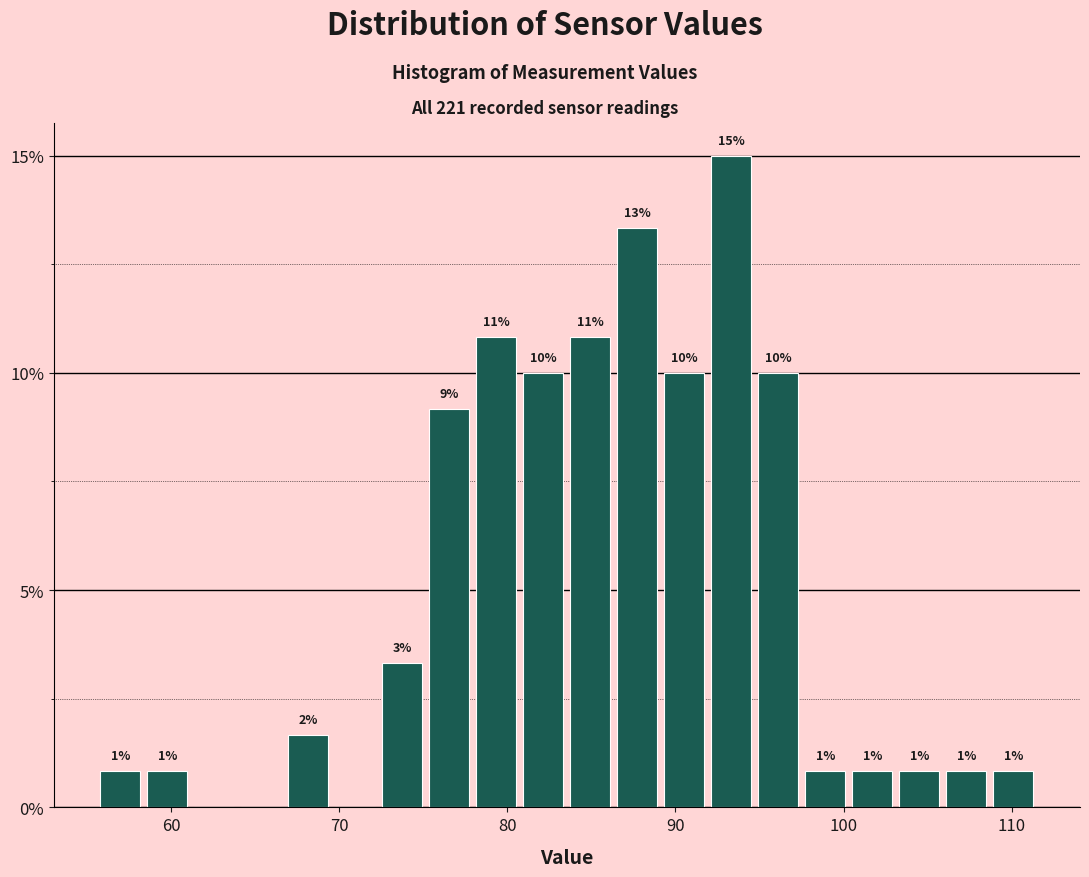

Around what value on the x-axis is the tallest bar? Give the approximate position of its centre, as read against the axis.

93